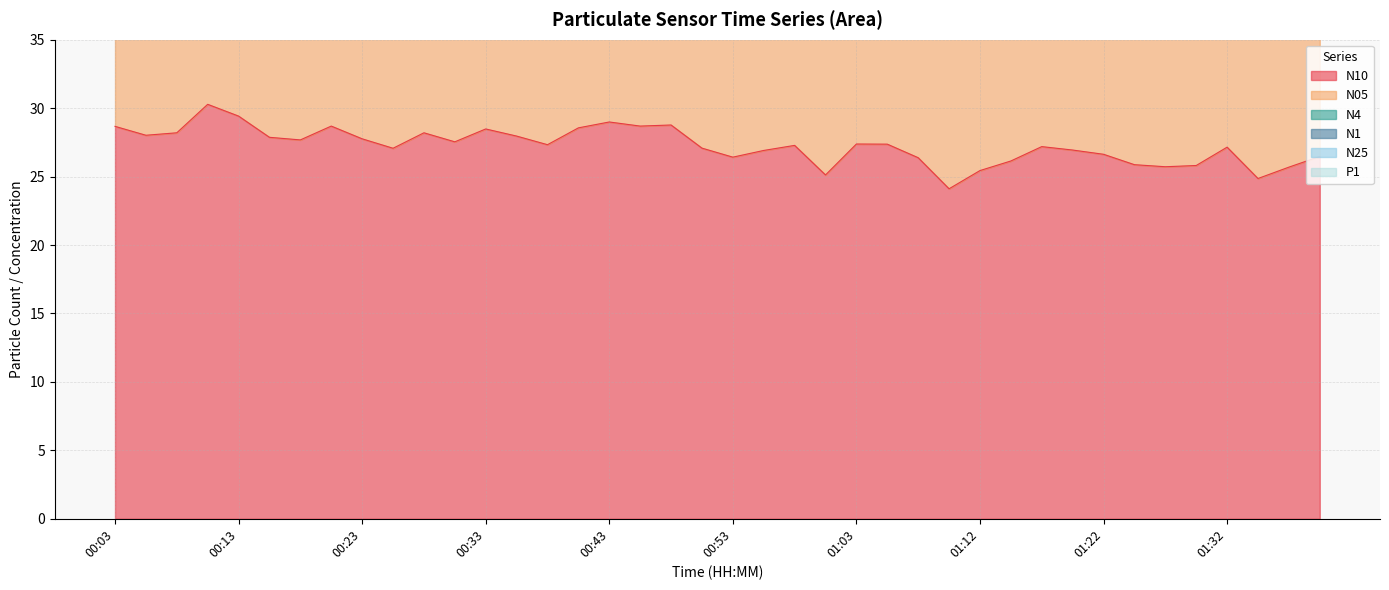

What is the difference between the maximum and minimum values in the N10 series?

6.2